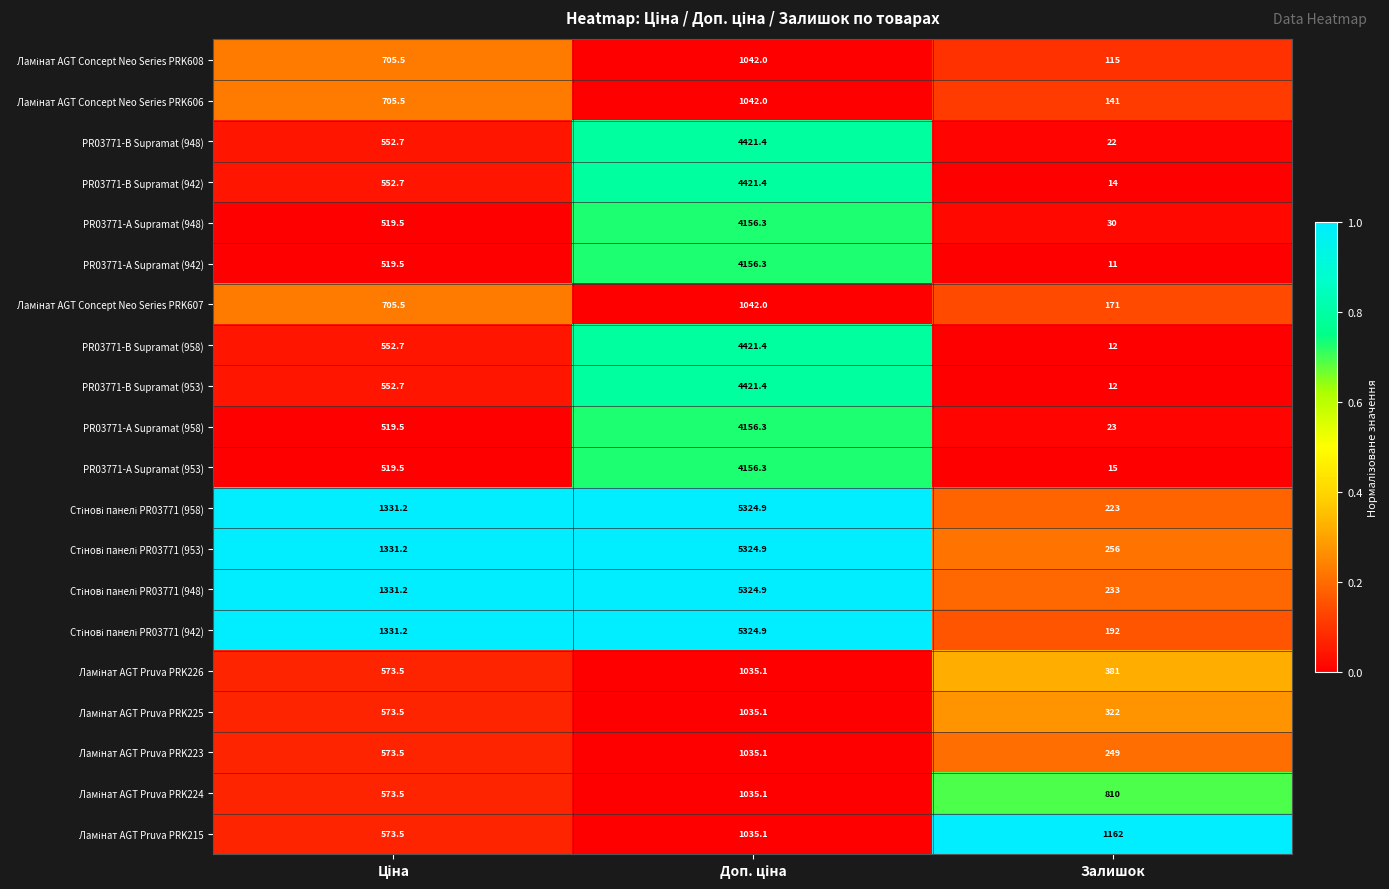

What is the minimum value shown in the chart?

11.0